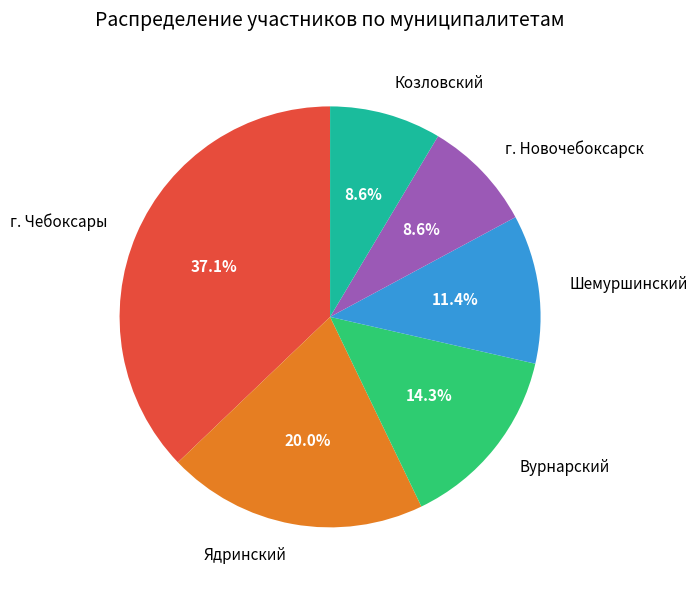

Combined, do г. Чебоксары and Ядринский account for over 50%?

Yes